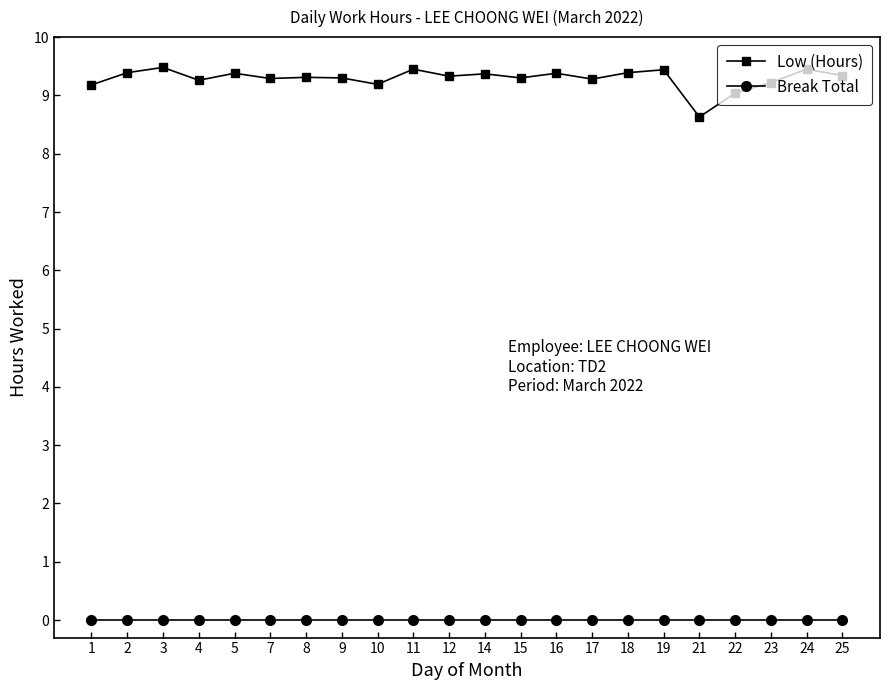

Which series changed the most between 22 and 25?

Low (Hours)